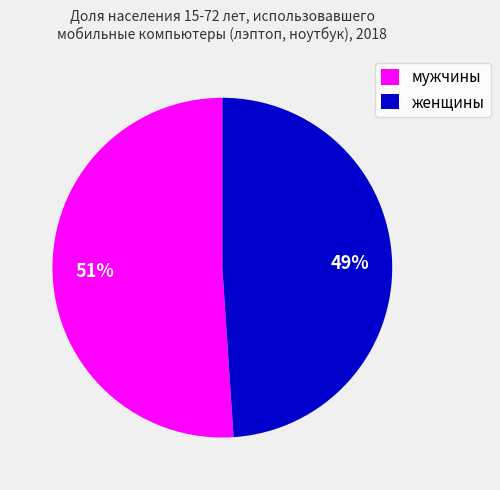

Which slice is the smallest?

женщины